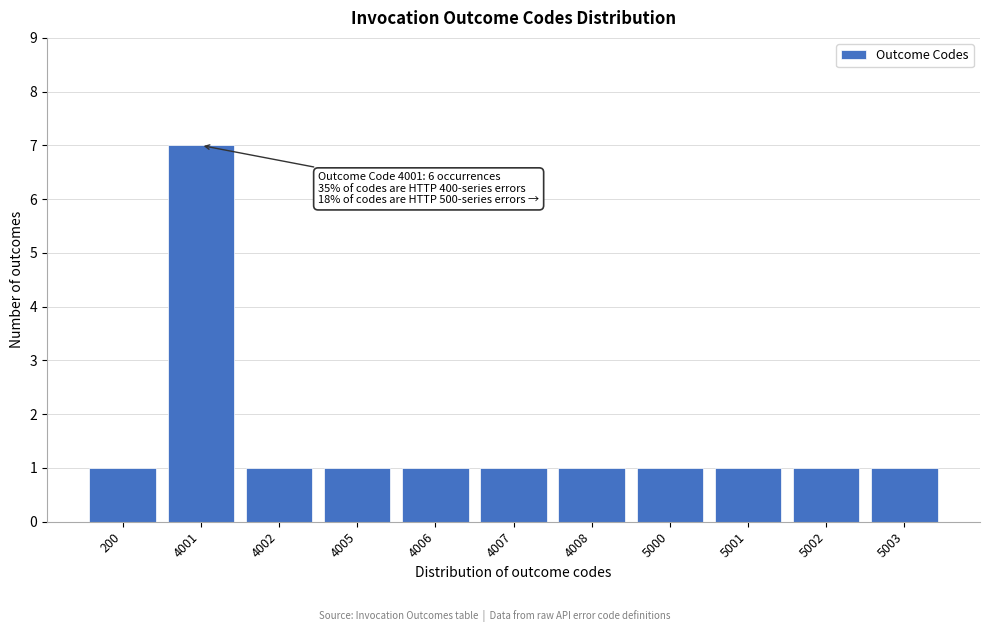

Reading left to right, extract all data points from this chart.

1	7	1	1	1	1	1	1	1	1	1